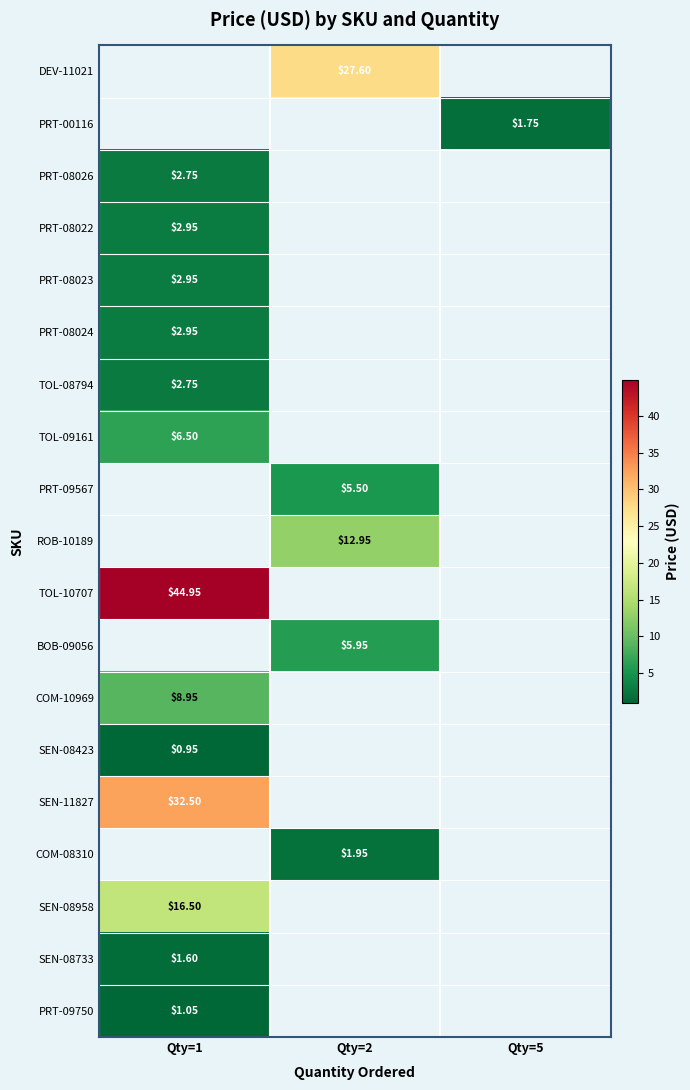

The value of PRT-00116 at Qty=5 is 1.8. True or false?

True